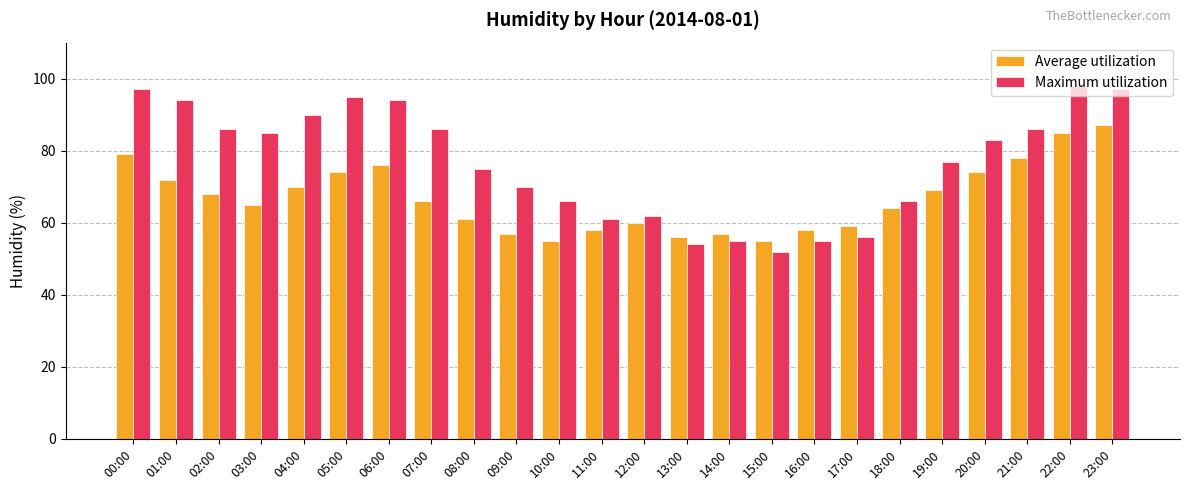

Between 06:00 and 20:00, which series saw the biggest shift?

Maximum utilization